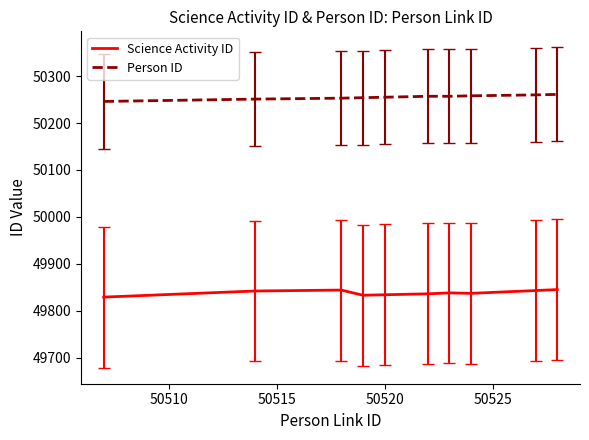

What is the minimum value for Science Activity ID?

49829